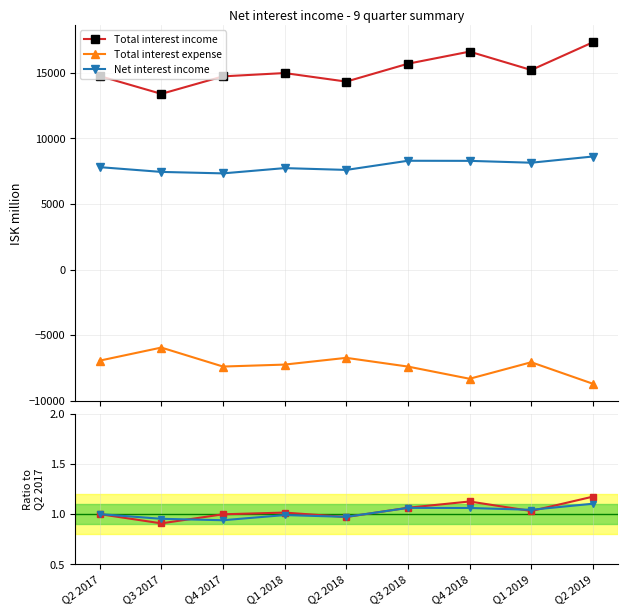

At how many categories does at least one series exceed 551?

9